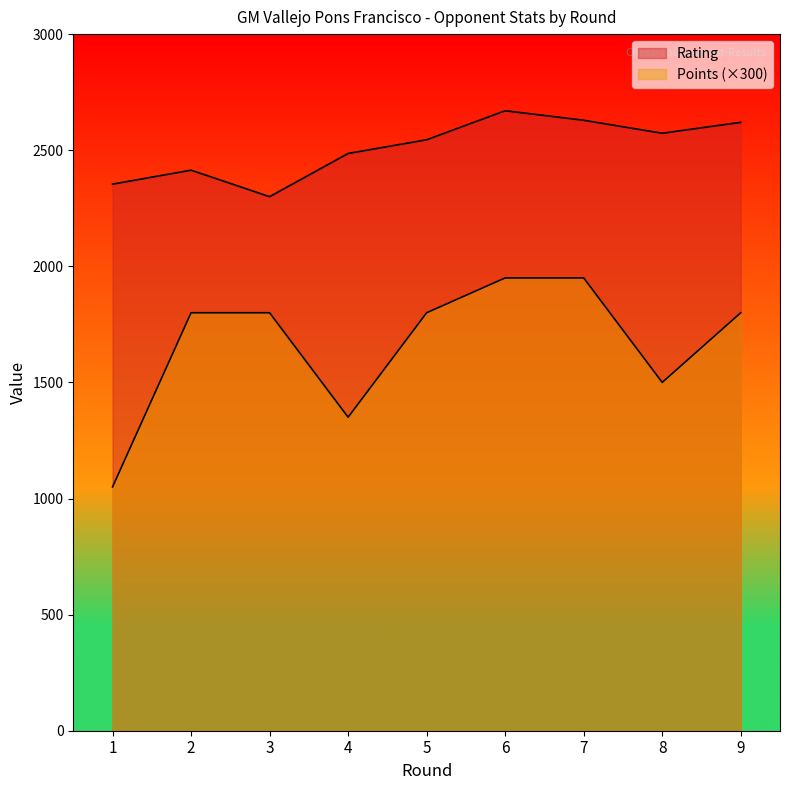

Which label corresponds to the largest value in the chart?

6